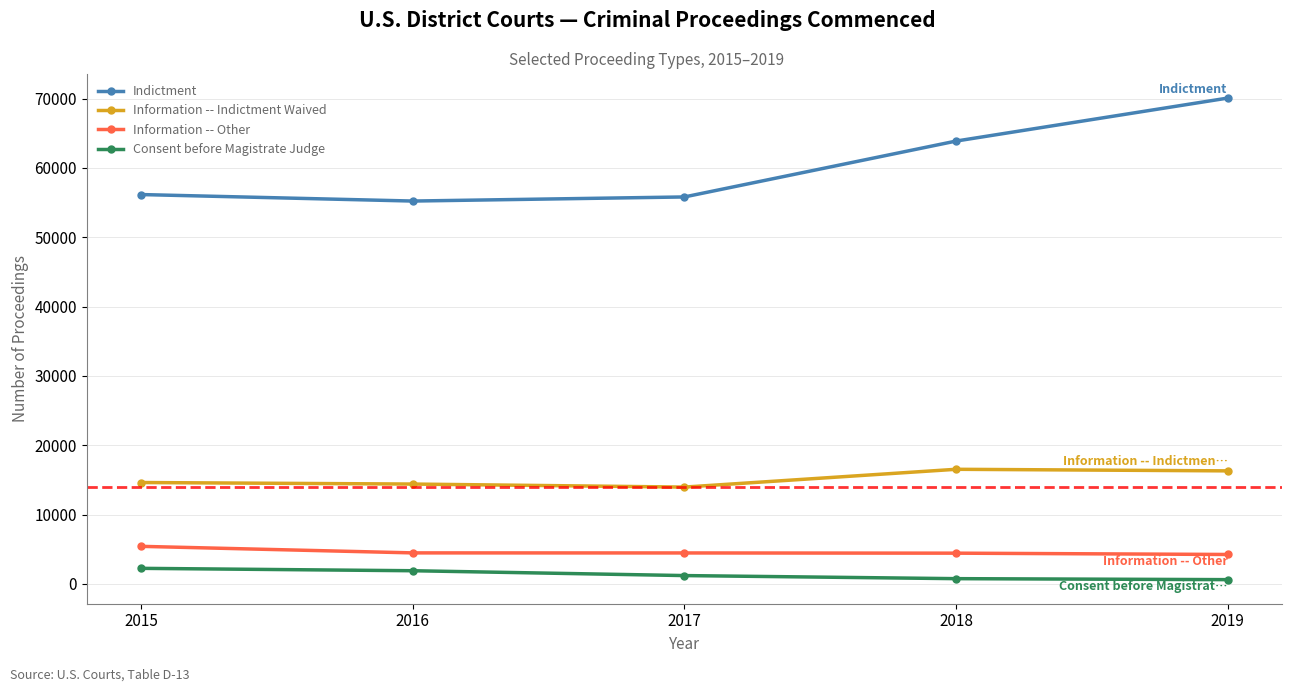

True or false: Indictment has more than 2 points higher than both neighbors.

False